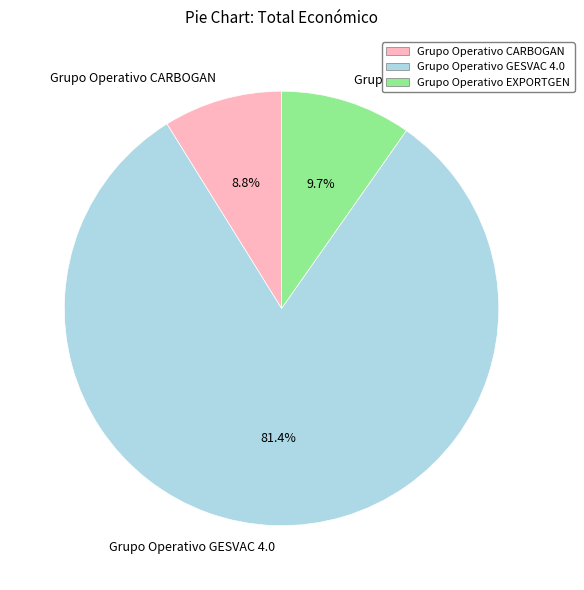

Which category has the smallest portion of the pie?

Grupo Operativo CARBOGAN